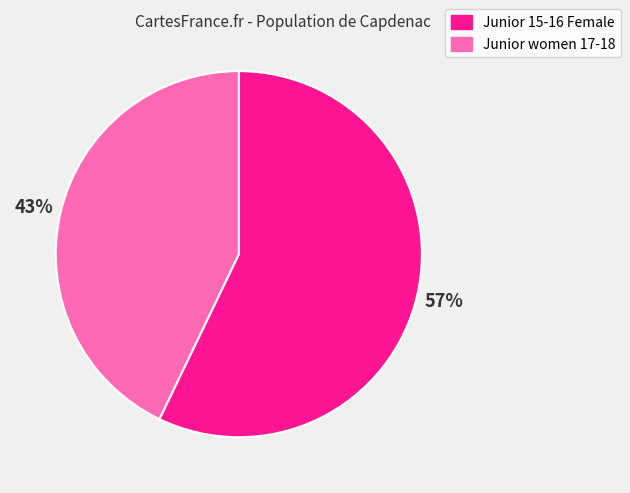

Between Junior 15-16 Female and Junior women 17-18, which is larger?

Junior 15-16 Female